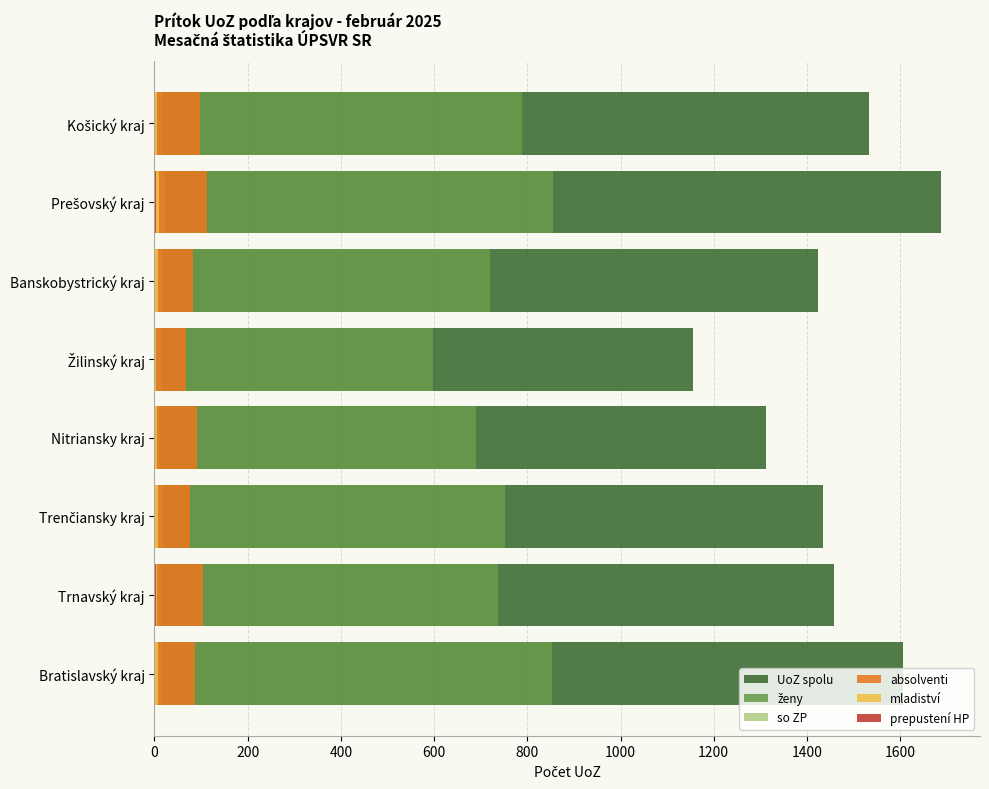

What are all the series names shown in the legend?

UoZ spolu, ženy, so ZP, absolventi, mladiství, prepustení HP